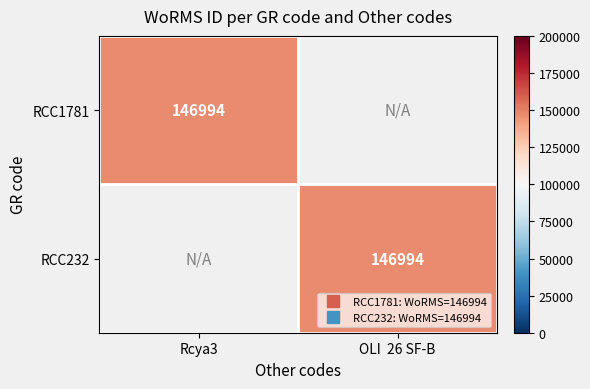

Rank the series by their maximum value, from lowest to highest.

RCC1781, RCC232